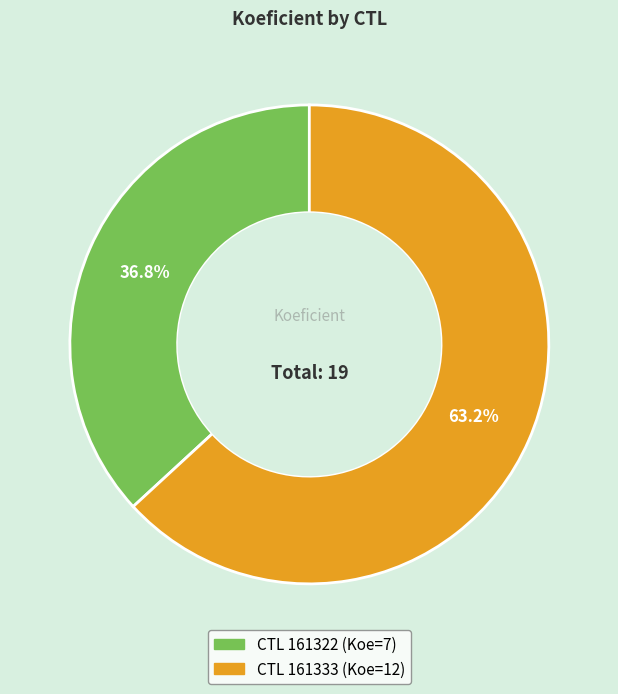

Is there a majority slice in this chart?

Yes